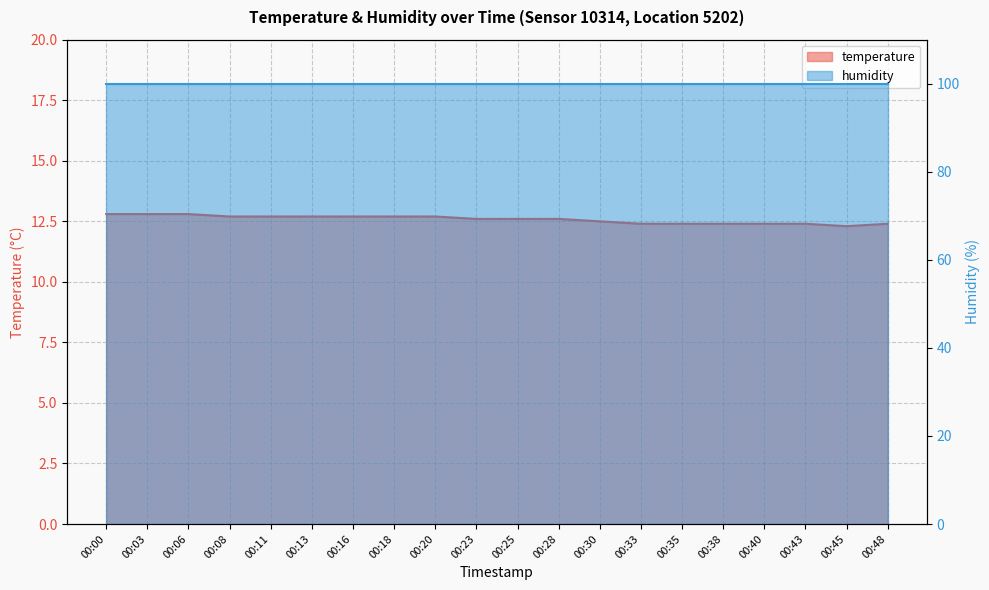

What is the value of the 6th point from the left?

12.7